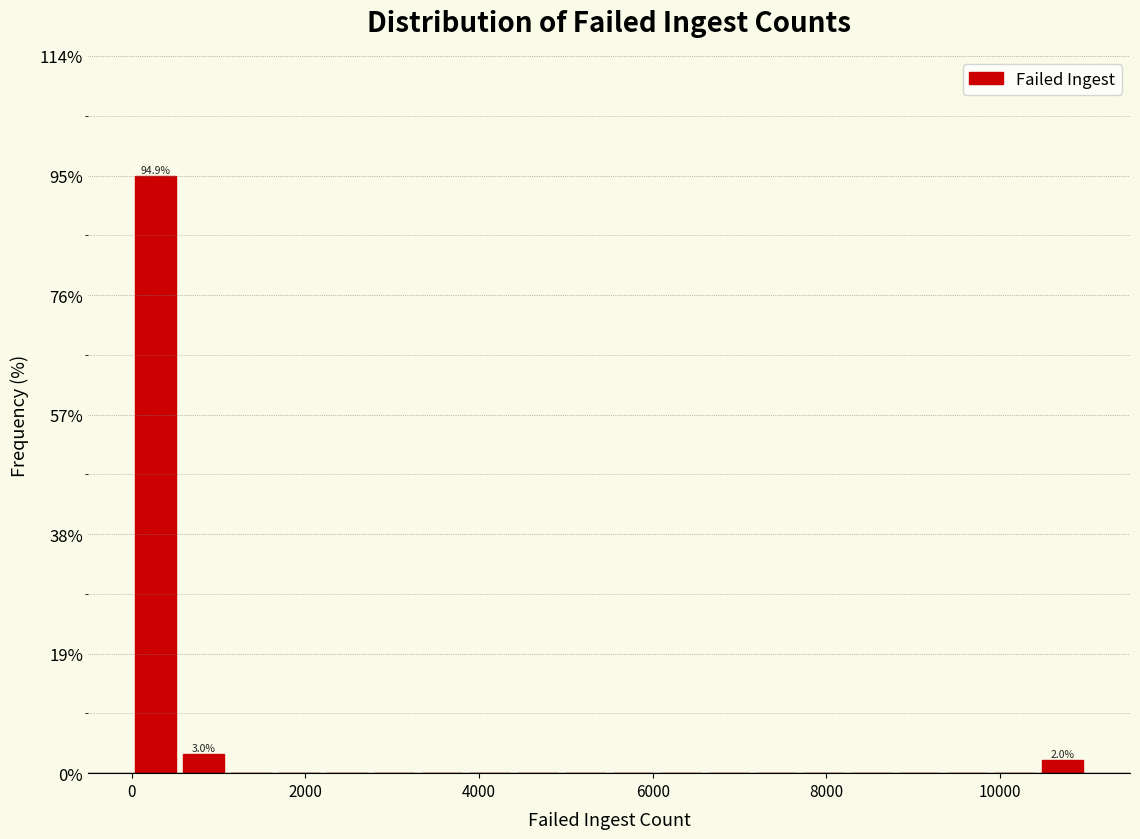

Read against the x-axis, roughly where is the centre of the tallest bar?

200